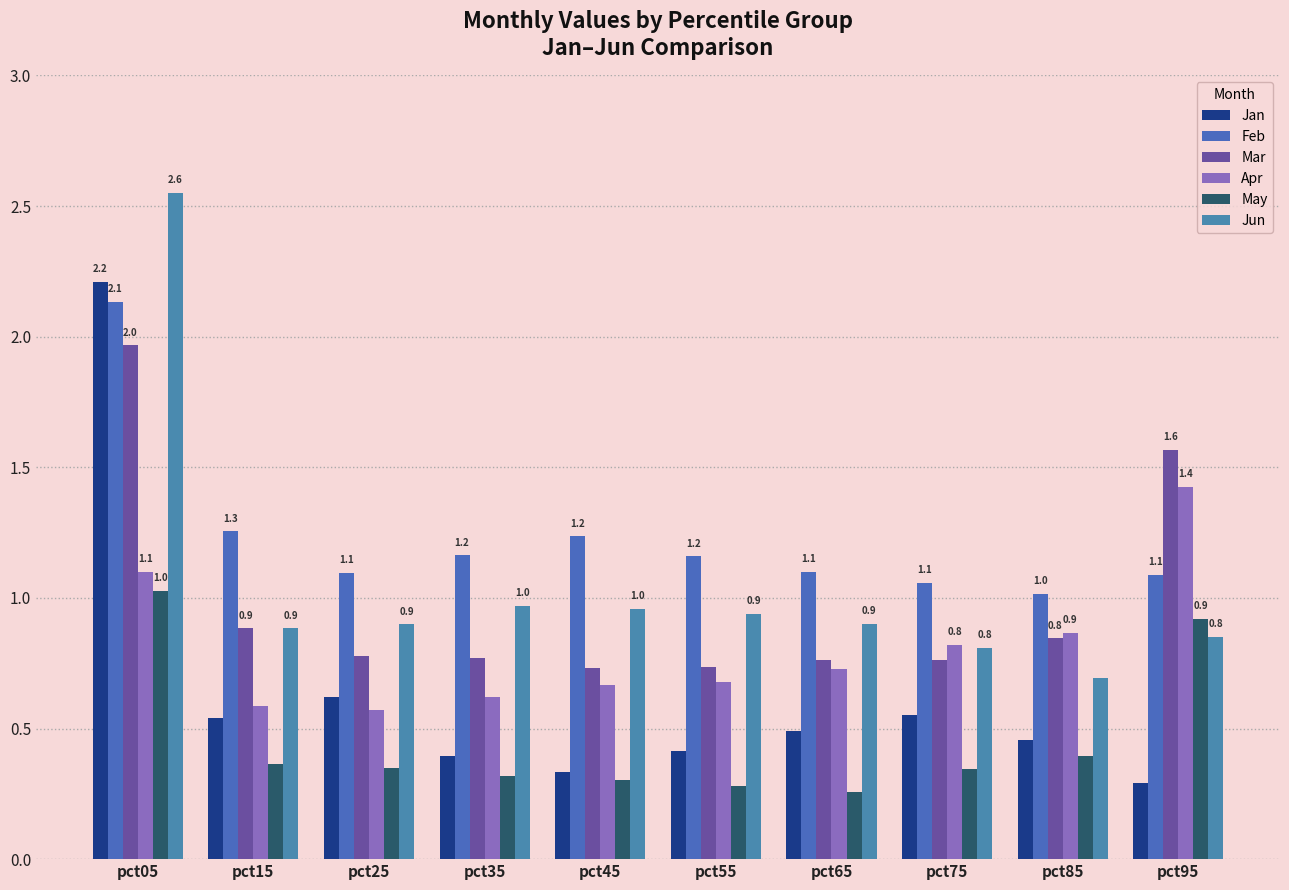

What is the total value across all series at pct75?

4.3